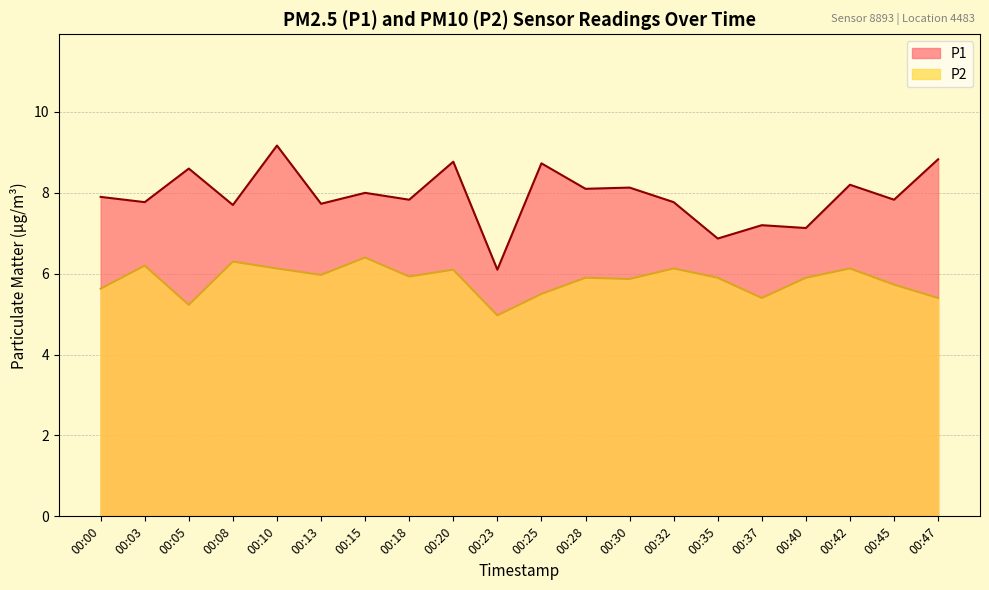

True or false: P1 has more than 0 points higher than both neighbors.

True